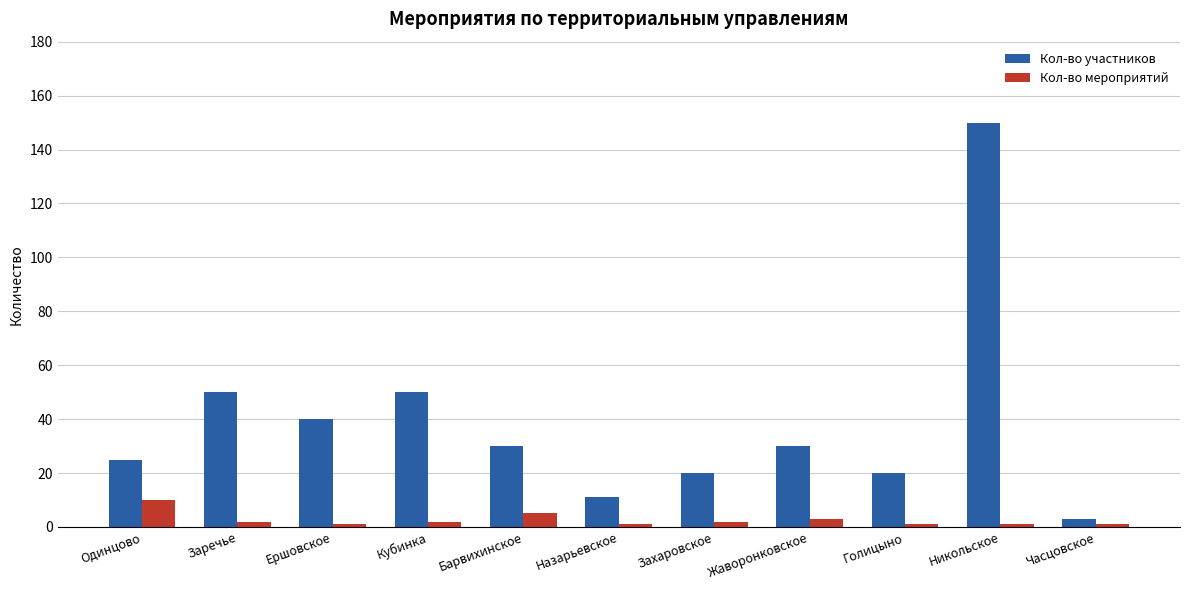

Is the value of Кол-во мероприятий at Назарьевское greater than the value of Кол-во участников at Барвихинское?

No